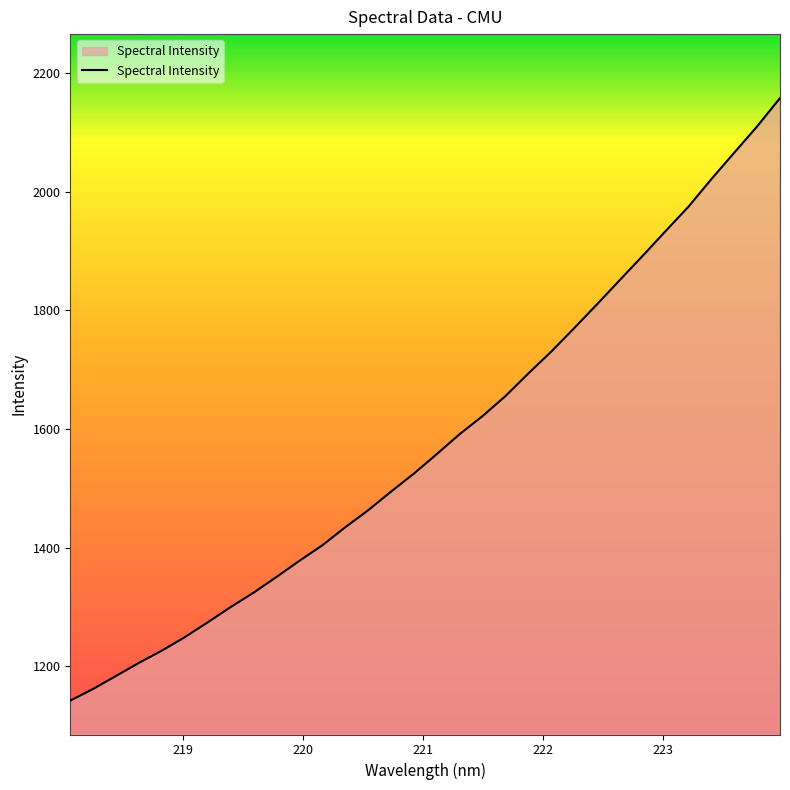

Count the number of categories in the chart.

32